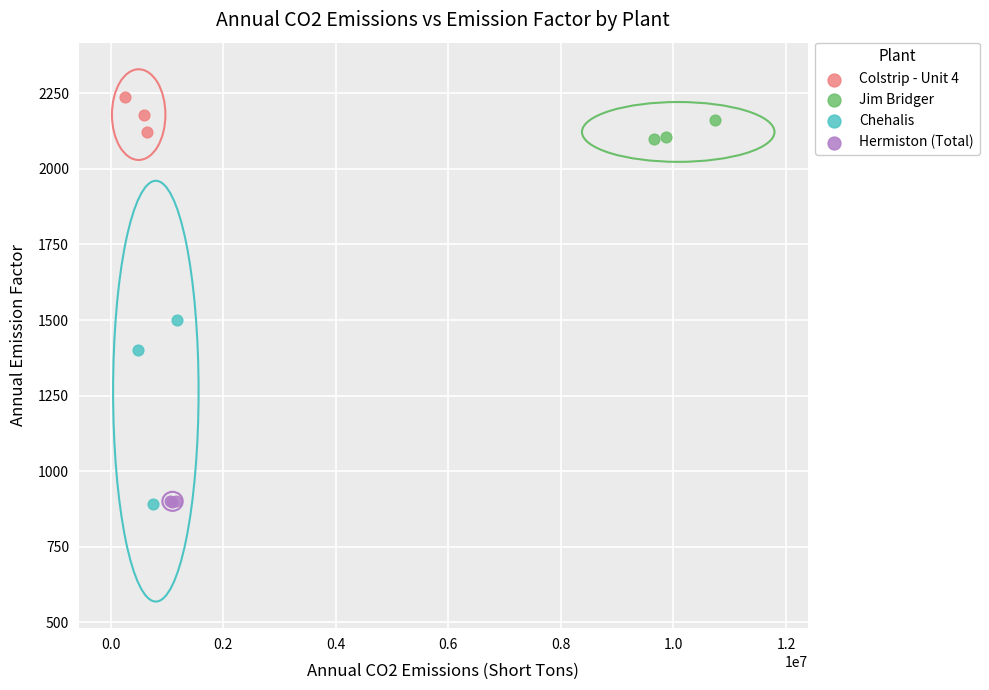

Which series contains the highest Y value?

Colstrip - Unit 4